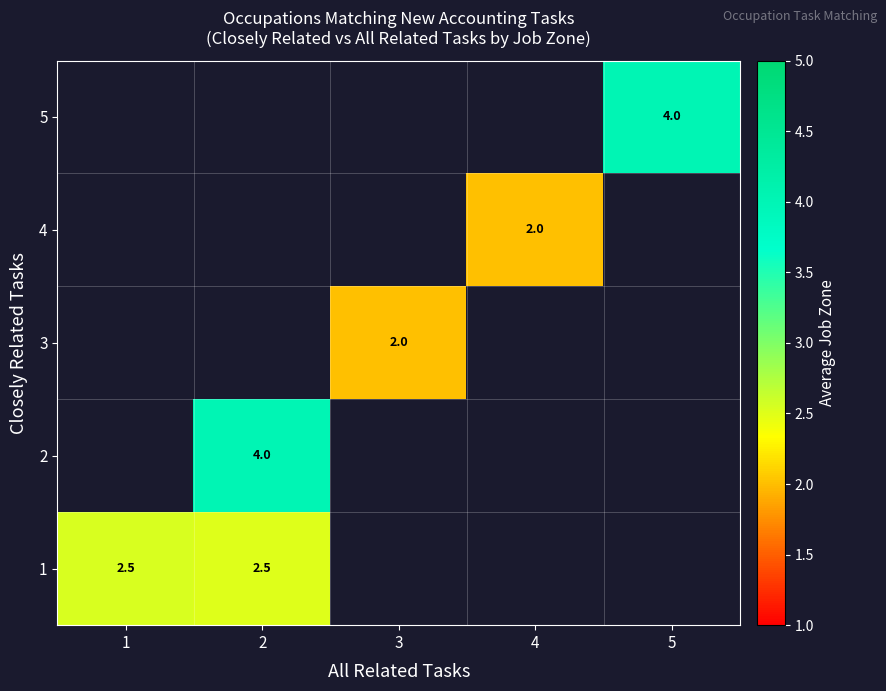

Which category has the highest value in the 1 series?

1